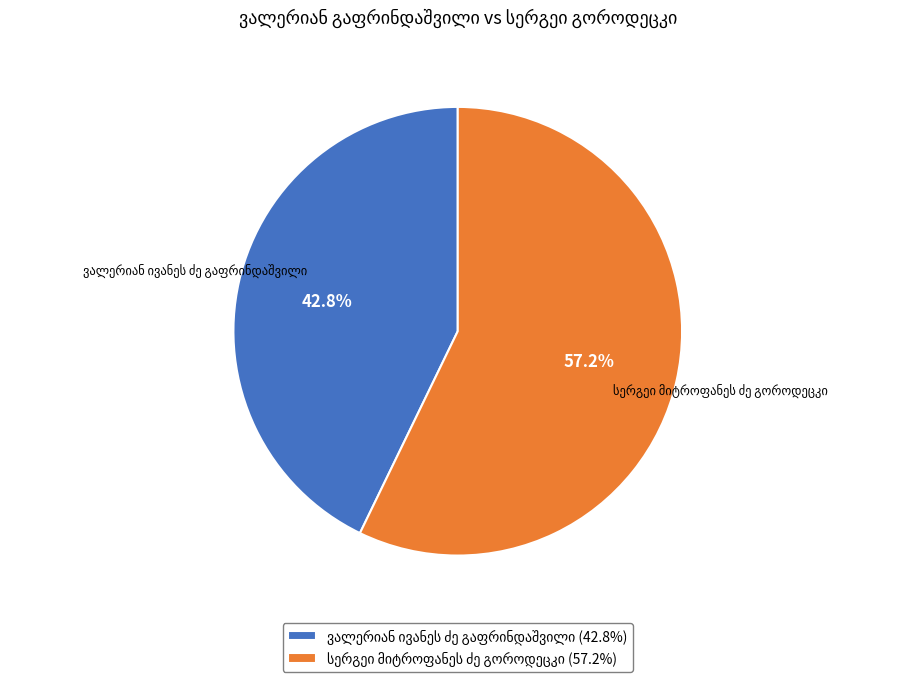

Is there any slice that represents more than half of the pie?

Yes